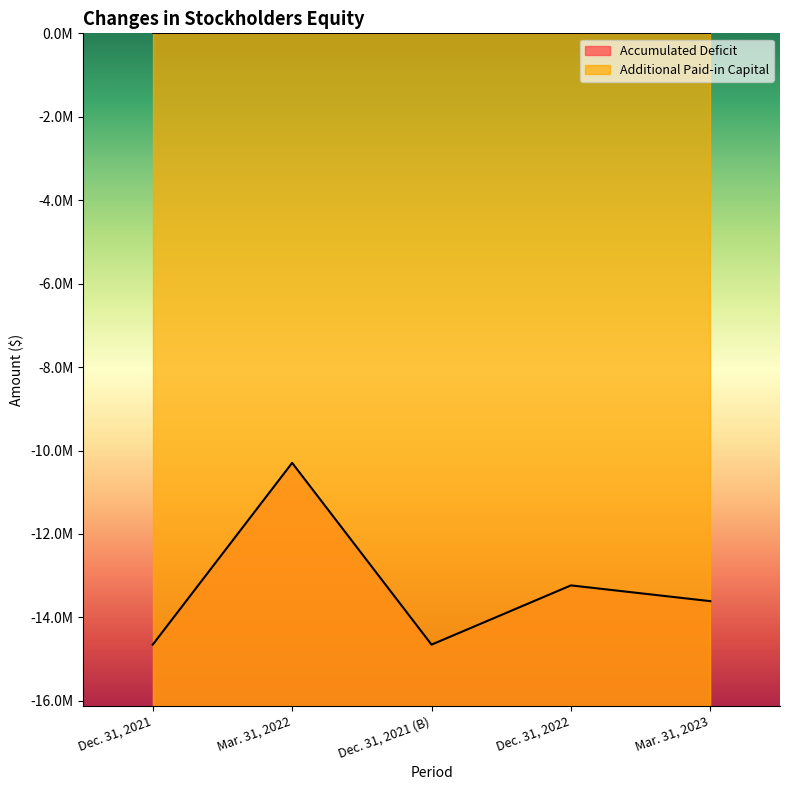

What is the sum of the values at Dec. 31, 2021 and Mar. 31, 2023?

-28263996